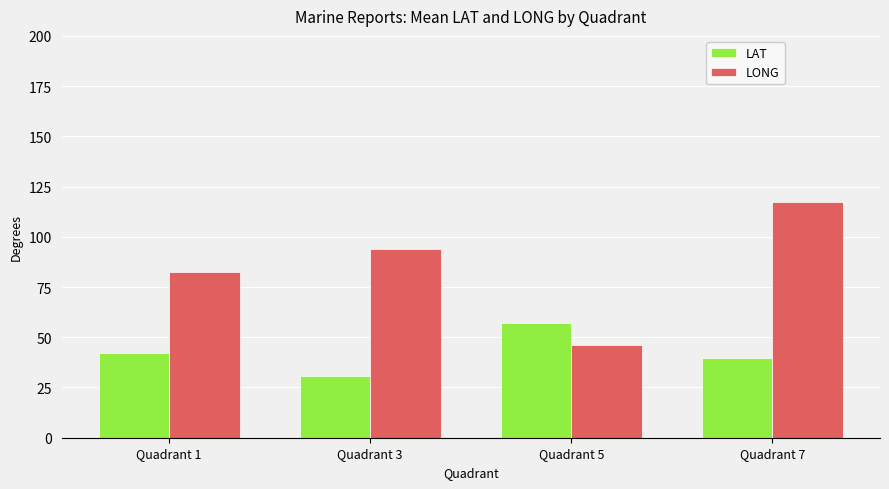

At how many categories does at least one series exceed 55?

4